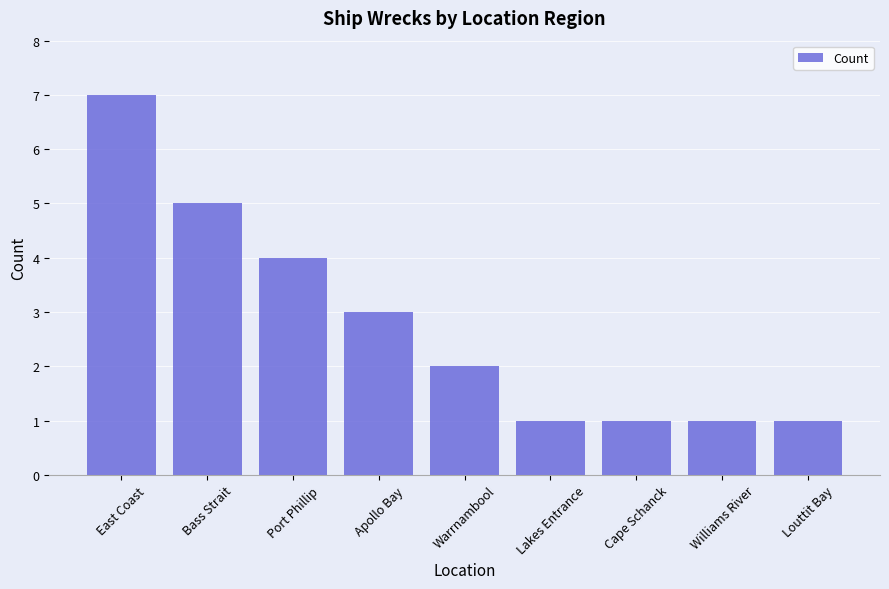

Where is the data nearest to the value 4?

Port Phillip